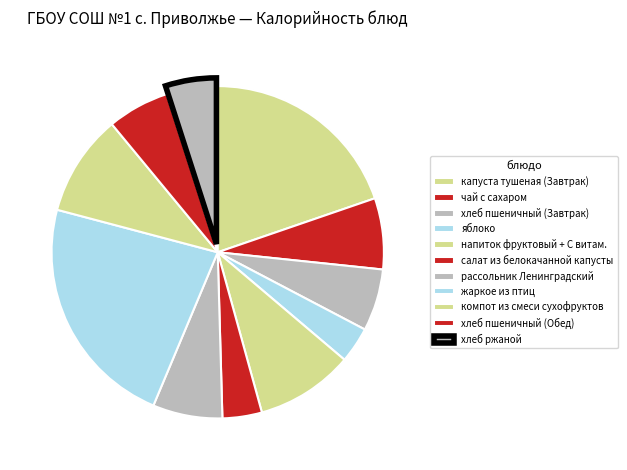

Which category has the smallest portion of the pie?

яблоко